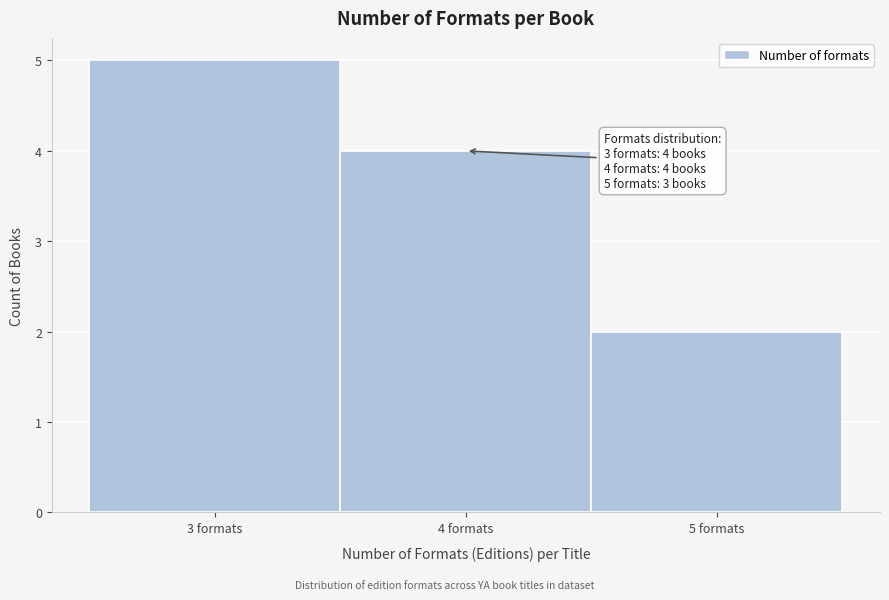

Over which range of the x-axis is the bar tallest?

2.5 to 3.5